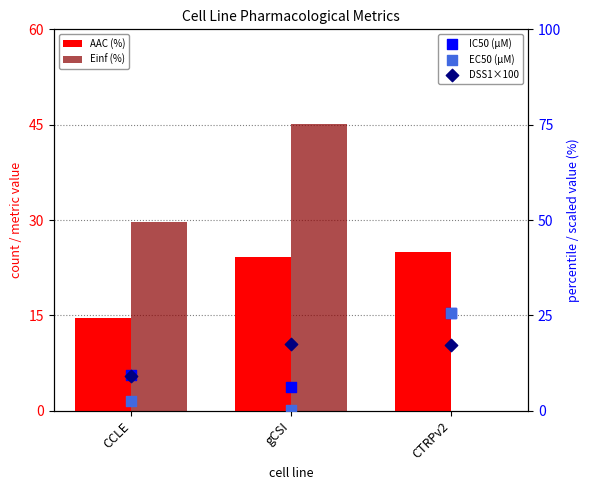

Which series has the largest Y range (max minus min)?

Einf (%)